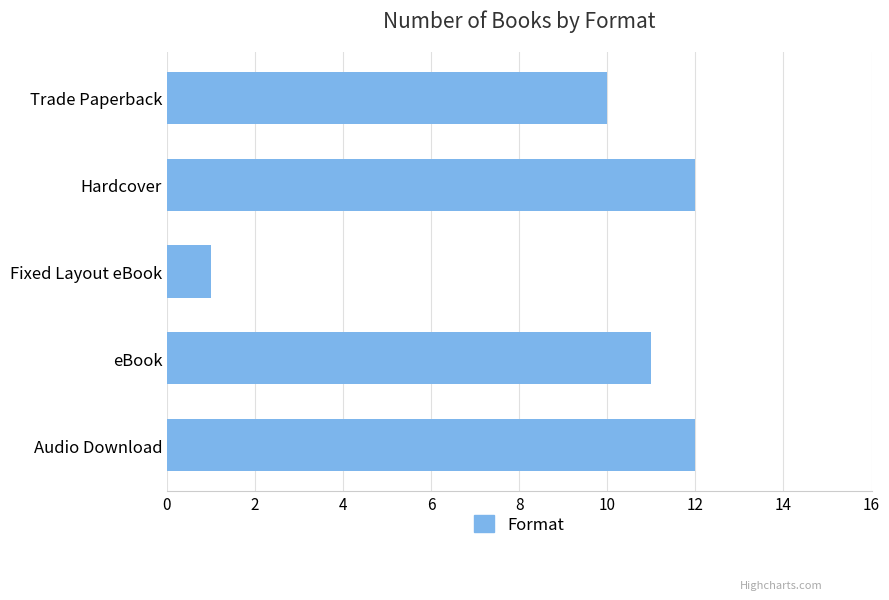

What is the difference between the maximum and minimum values?

11